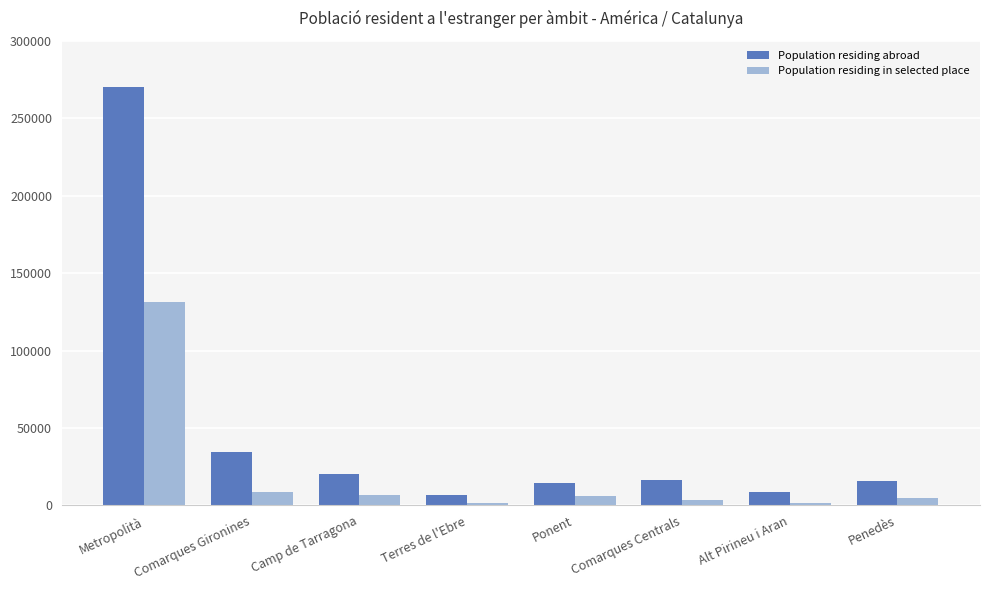

The Population residing in selected place series shows 4835 at Penedès. True or false?

True